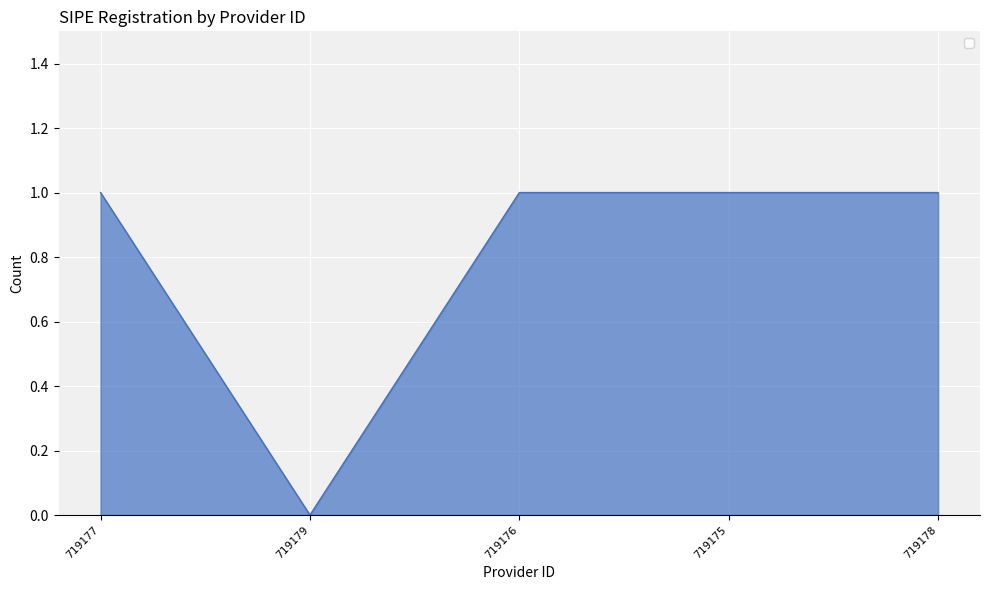

Is it true that the value at 719178 is 1?

True